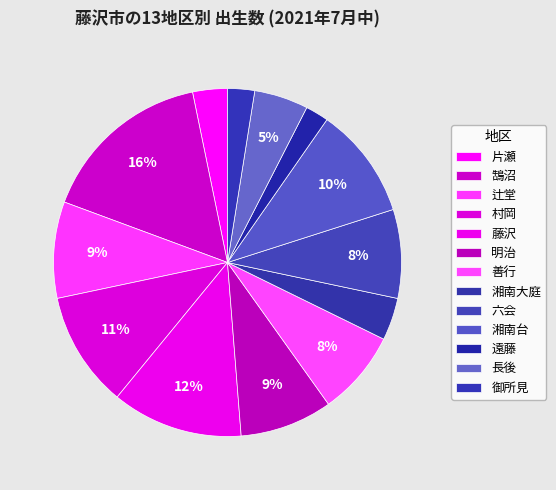

Is it true that 湘南大庭 is 4% of the pie?

True